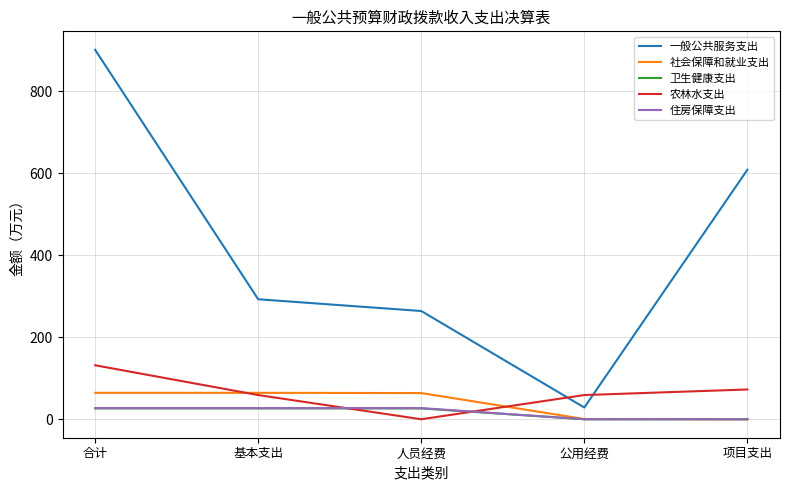

How many interior local valleys does the 一般公共服务支出 series have?

1